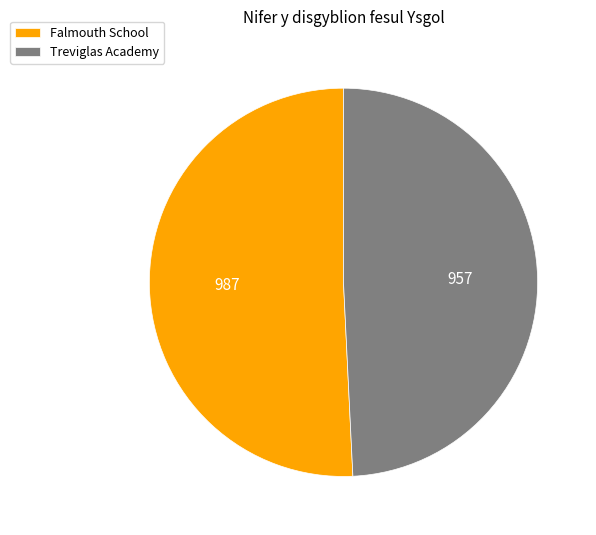

The Treviglas Academy slice represents 40% of the pie. True or false?

False